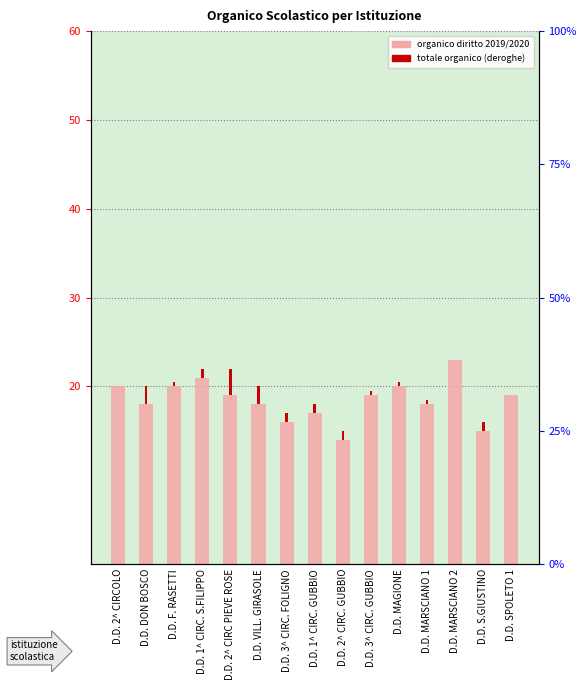

Which series has the widest spread of values?

organico diritto 2019/2020